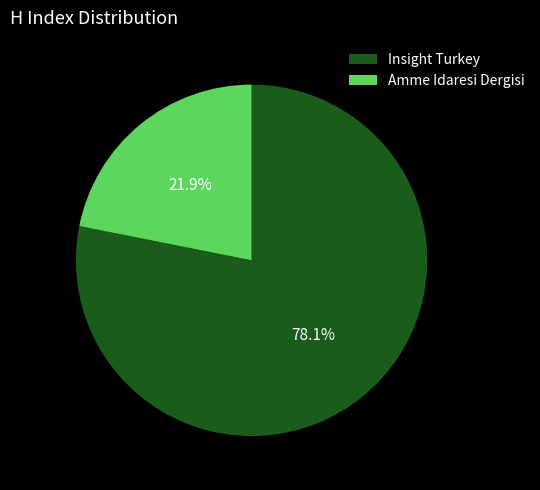

To the nearest percent, what portion does Amme Idaresi Dergisi represent?

22%